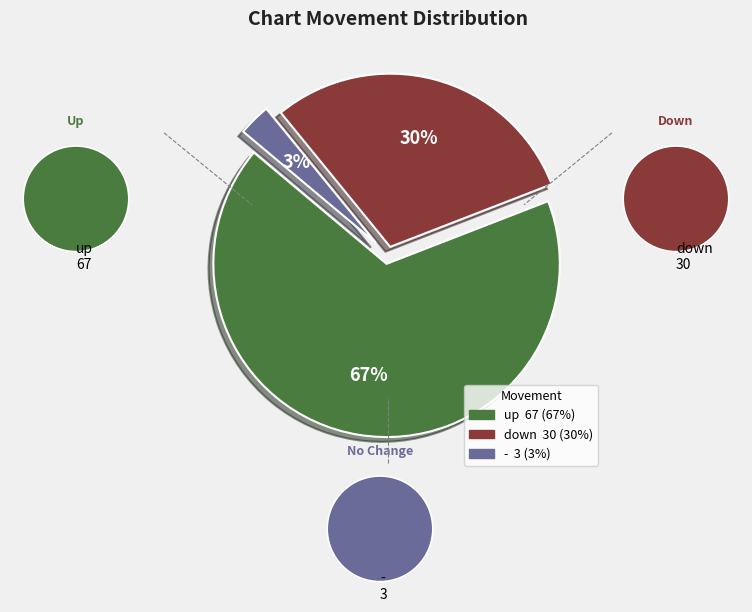

Which has a higher value, up or -?

up